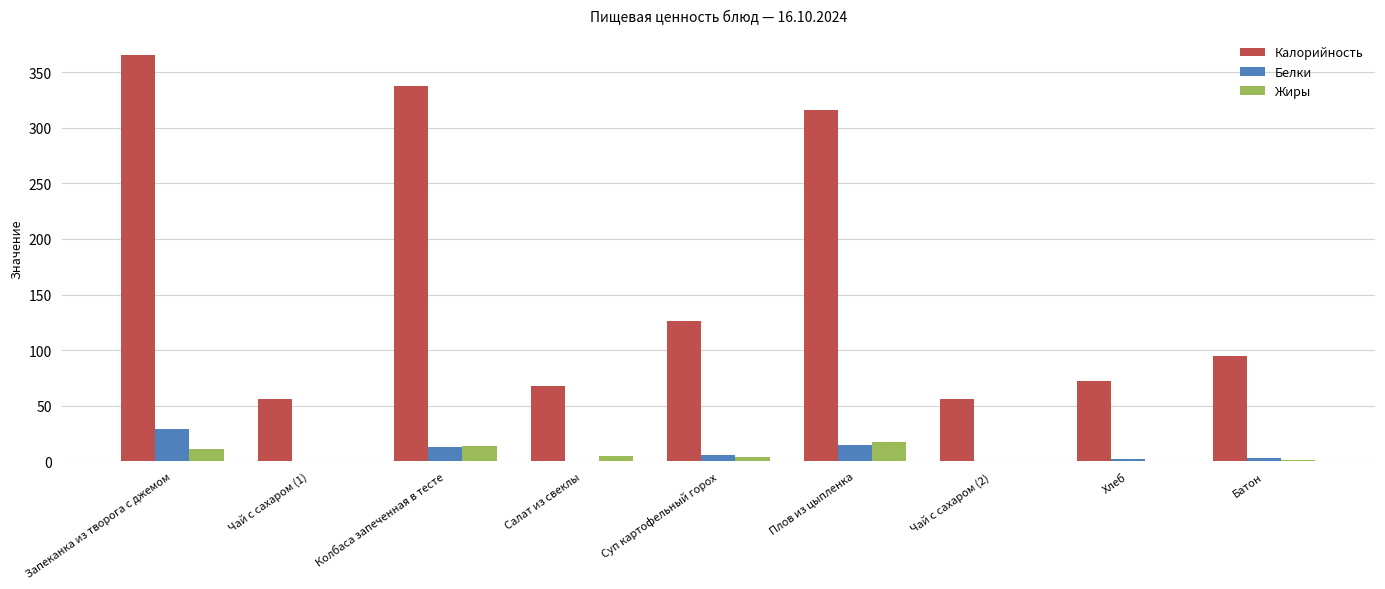

What is the sum of all Жиры values?

52.4